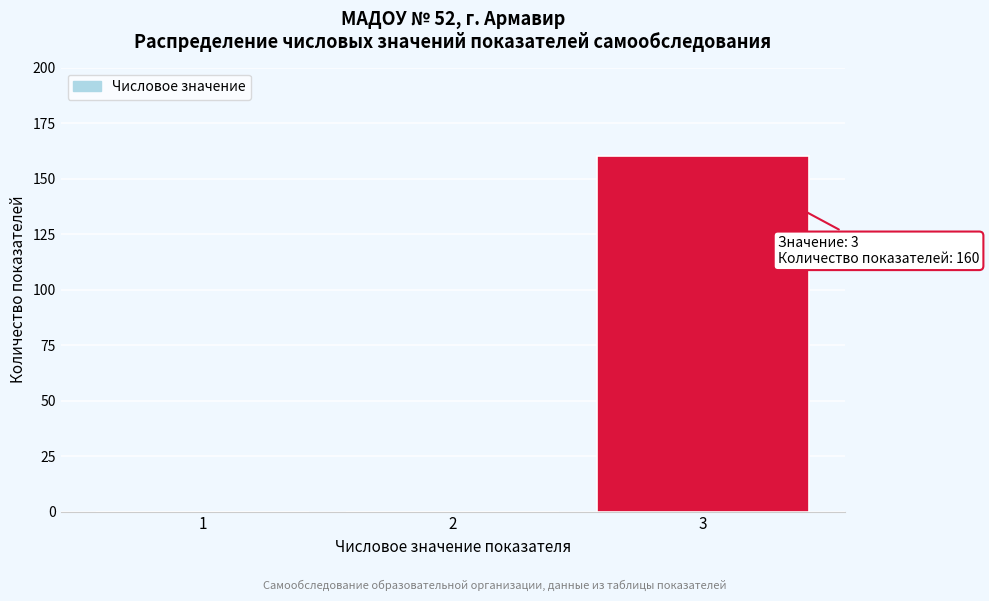

Reading left to right, extract all data points from this chart.

1=0	2=0	3=160